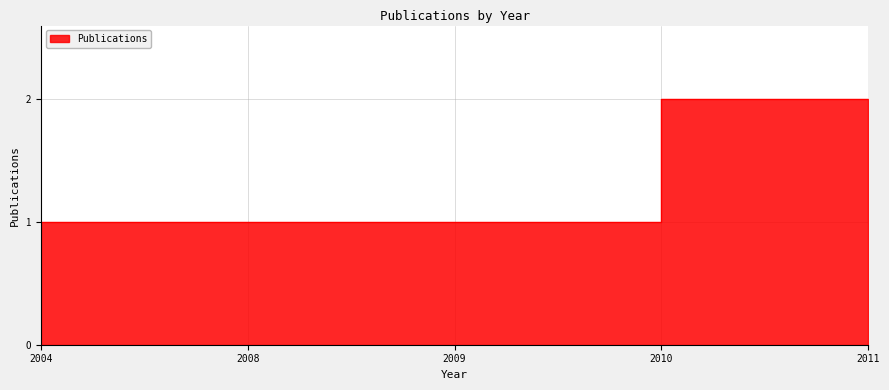

How many values are between 1 and 2?

5